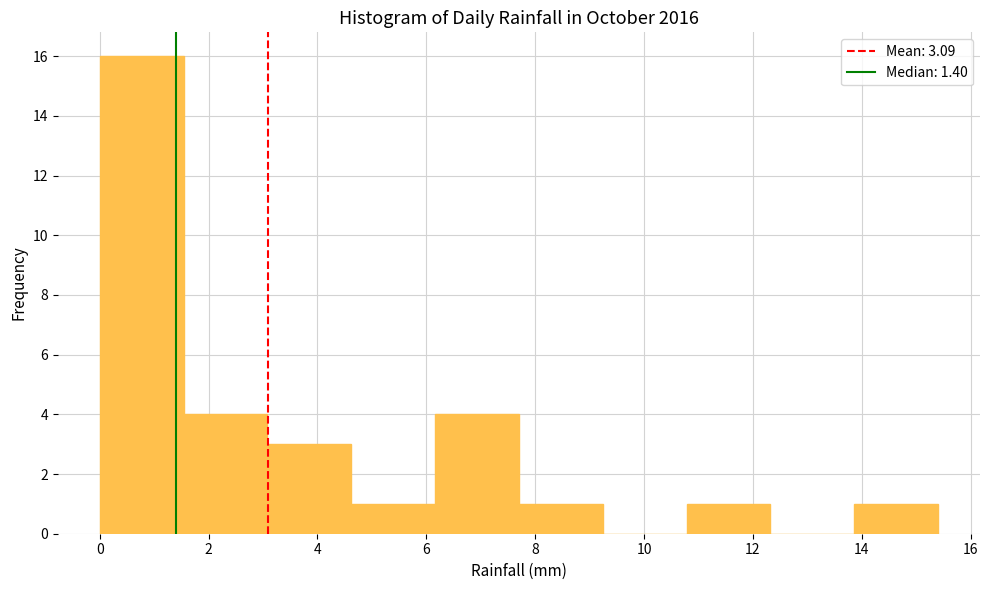

How tall is the bar that spans 0.00 to 1.54 on the x-axis? Neither the bar edges nor the heights are printed on the chart, so give them approximately, as read against the axes.

16